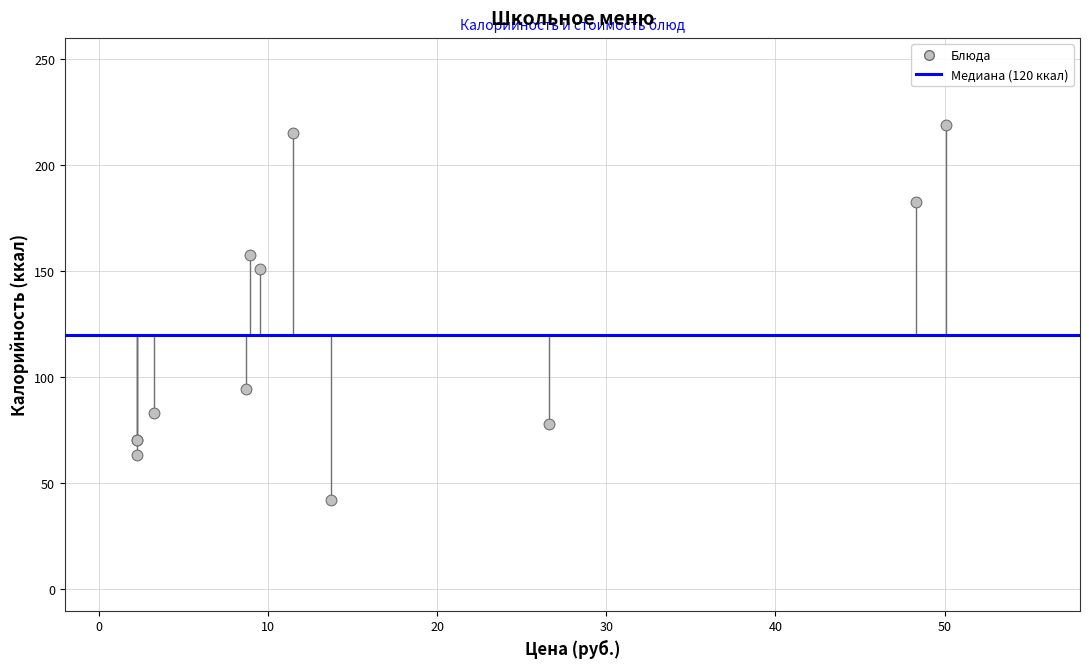

What Y value in the scatter plot is closest to 130?

151.2